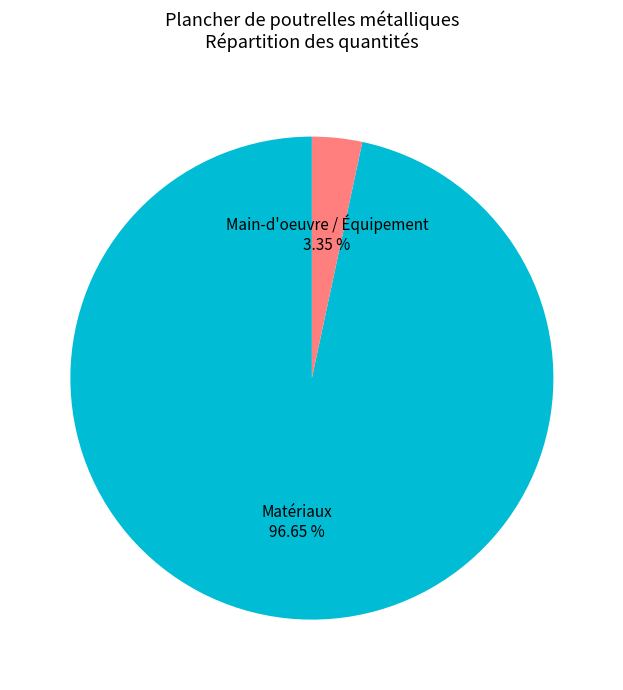

Is the sum of Main-d'oeuvre / Équipement and Matériaux greater than half?

Yes